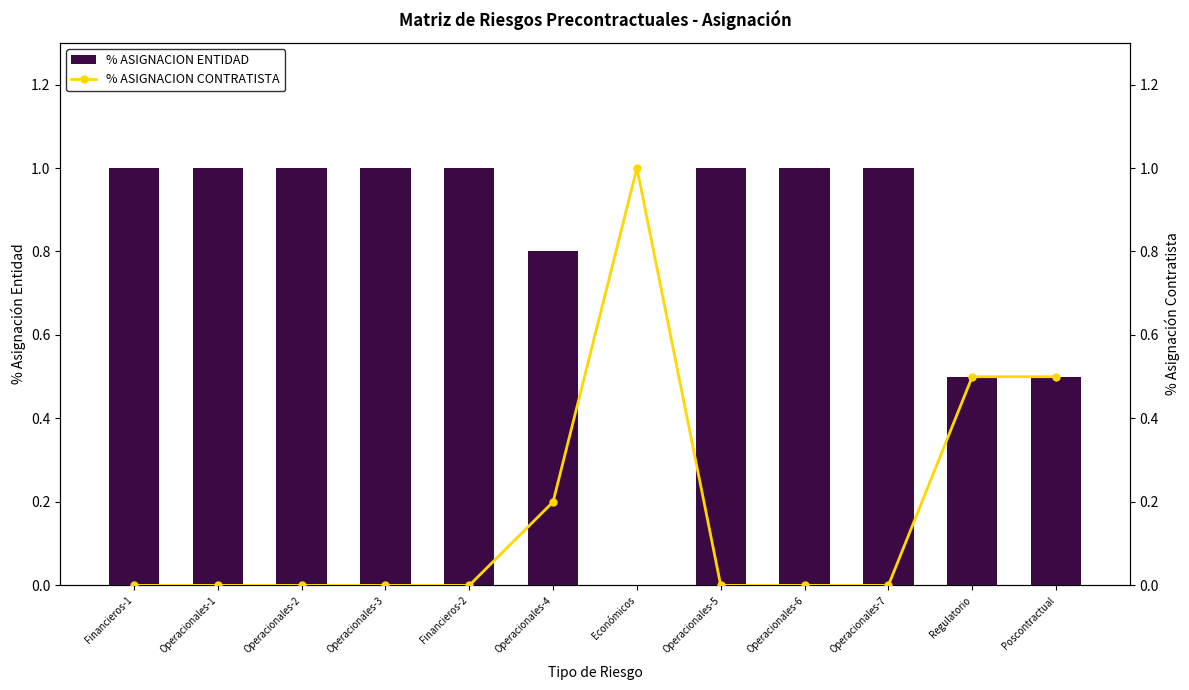

What is the sum of the % ASIGNACION CONTRATISTA values at Operacionales-7 and Operacionales-4?

0.2